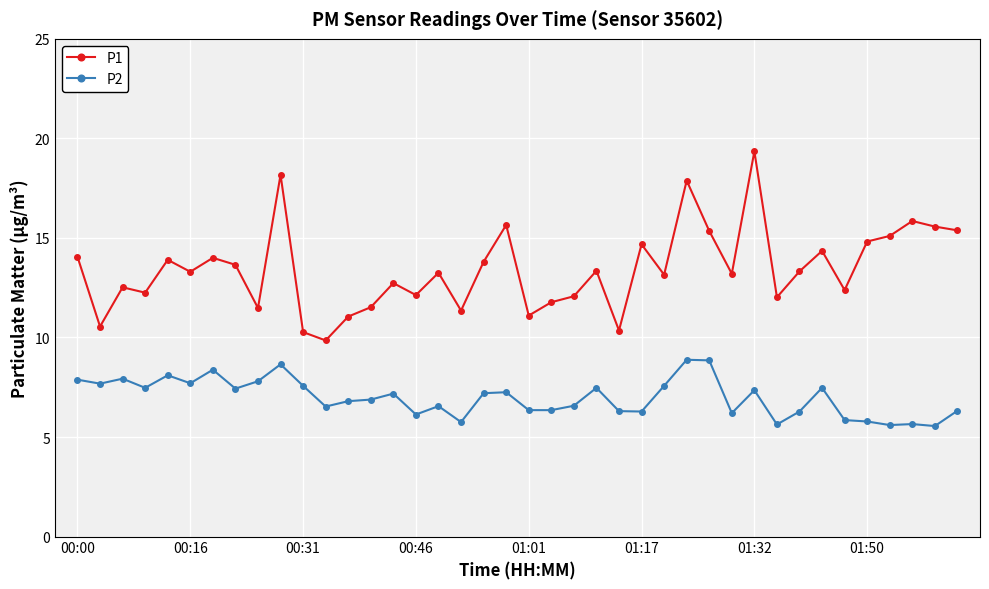

What is the maximum value shown in the chart?

19.4